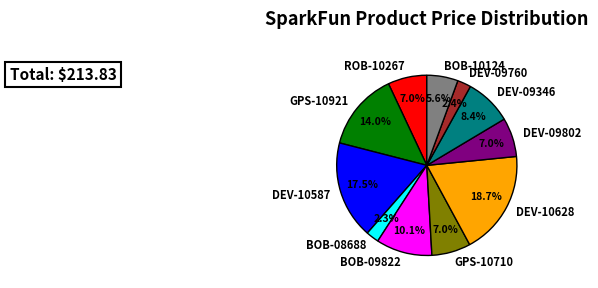

To the nearest percent, what is the average slice percentage?

9%